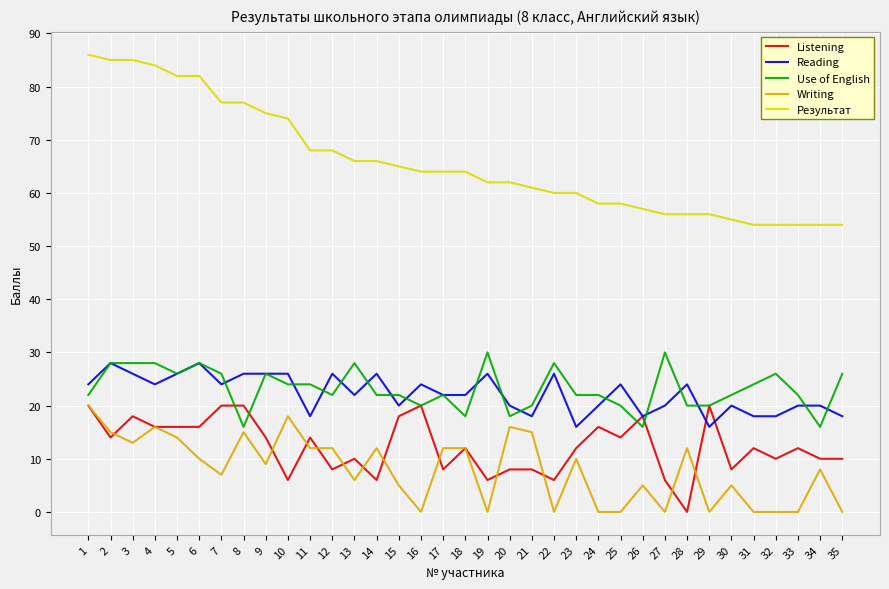

Is the value of Writing at 12 greater than the value of Use of English at 20?

No